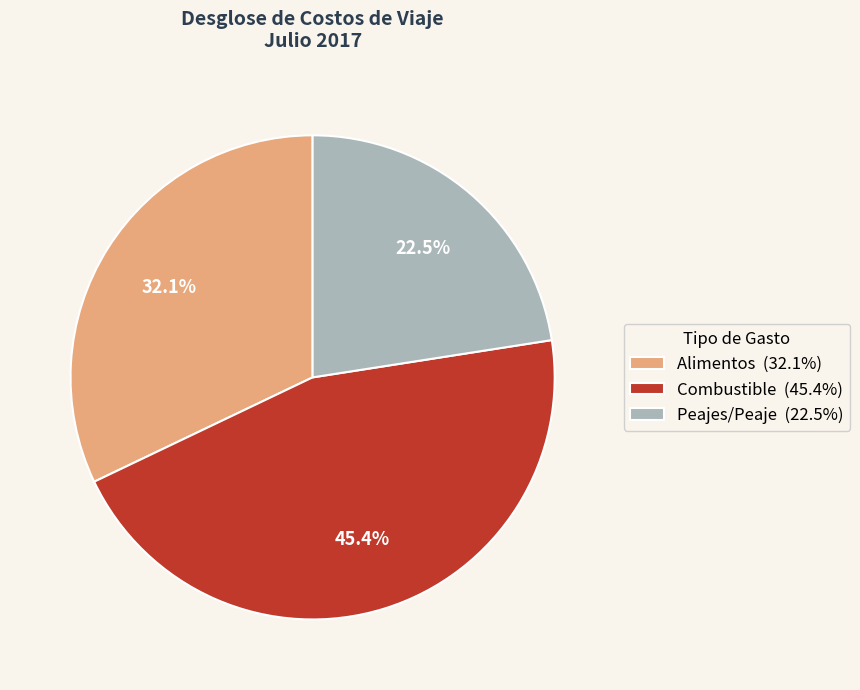

Does any single category account for the majority?

No